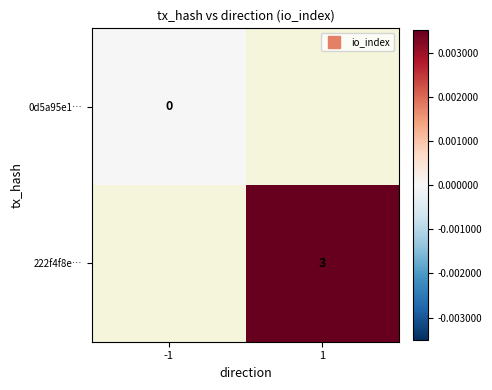

At how many categories does at least one series exceed 2?

1